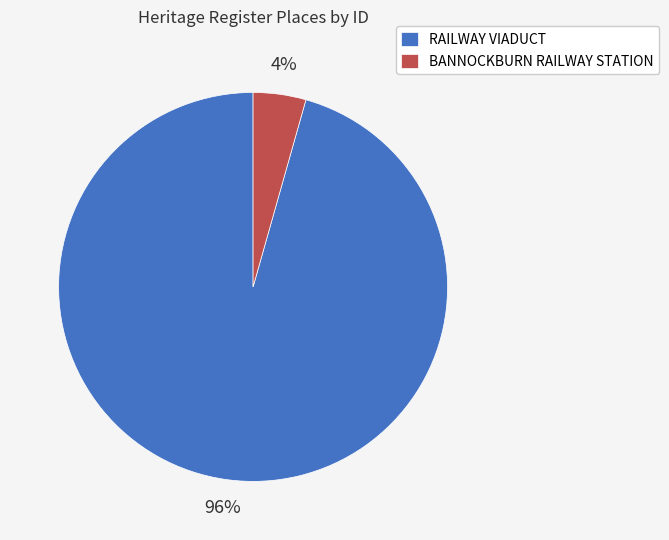

Which has a higher value, RAILWAY VIADUCT or BANNOCKBURN RAILWAY STATION?

RAILWAY VIADUCT